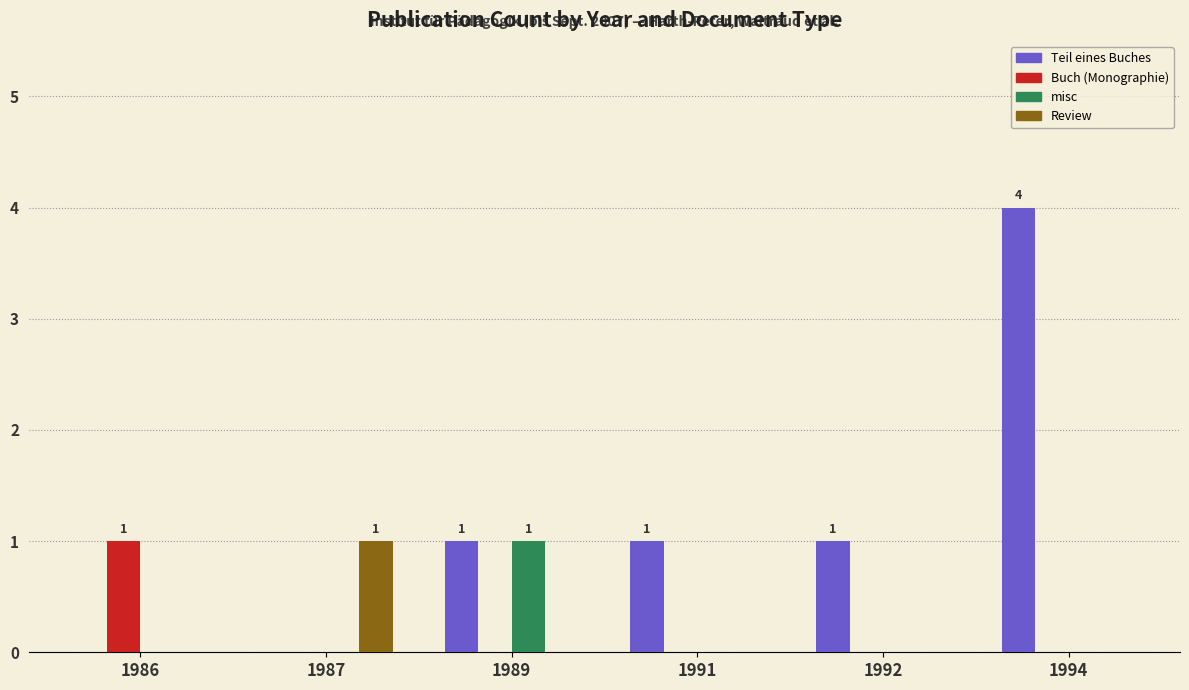

Which series has the largest range (max minus min)?

Teil eines Buches